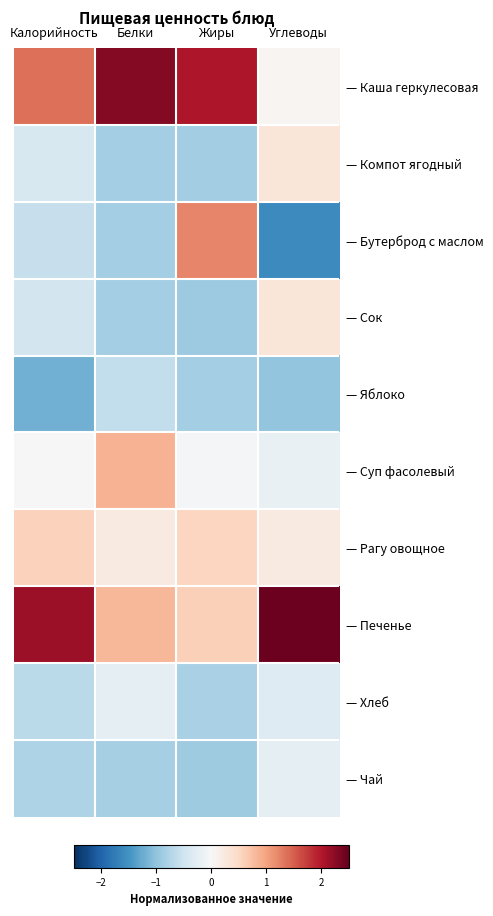

At which label is — Бутерброд с маслом closest to 0?

Калорийность